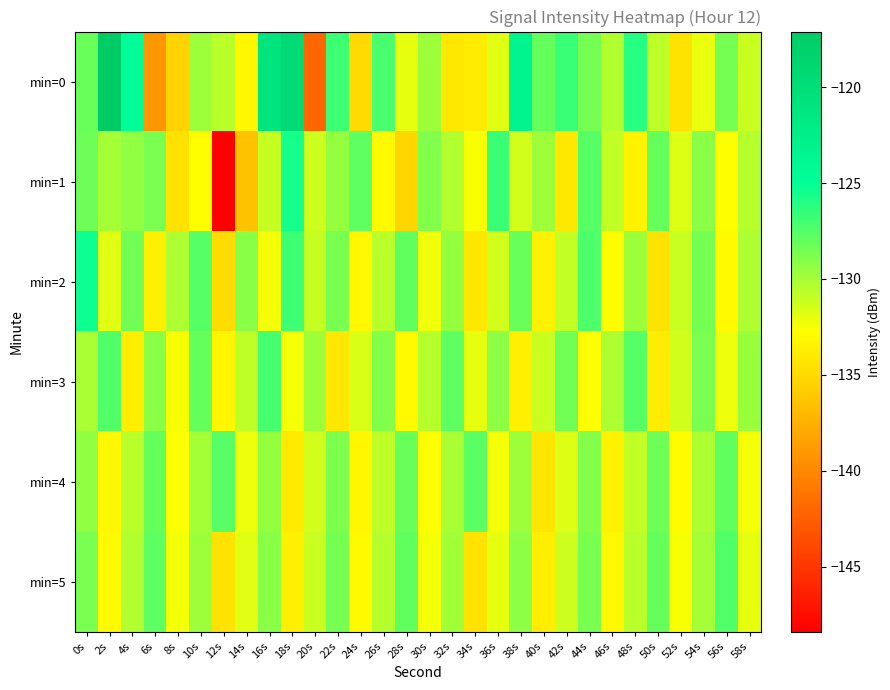

Reading left to right, transcribe all the data shown in this chart.

min=0: 0s=-128.2	2s=-117.1	4s=-124.8	6s=-139.0	8s=-135.3	10s=-129.8	12s=-130.7	14s=-133.3	16s=-120.8	18s=-119.5	20s=-142.2	22s=-126.8	24s=-135.0	26s=-127.2	28s=-131.9	30s=-129.8	32s=-134.2	34s=-134.0	36s=-131.8	38s=-123.6	40s=-128.1	42s=-126.7	44s=-128.5	46s=-130.3	48s=-126.1	50s=-130.7	52s=-134.4	54s=-132.0	56s=-128.5	58s=-131.1
min=1: 0s=-128.3	2s=-130.0	4s=-129.4	6s=-128.6	8s=-134.5	10s=-132.9	12s=-148.4	14s=-136.4	16s=-131.0	18s=-125.6	20s=-131.2	22s=-129.5	24s=-127.8	26s=-133.1	28s=-135.2	30s=-128.9	32s=-130.4	34s=-132.6	36s=-126.7	38s=-131.3	40s=-129.8	42s=-134.2	44s=-127.5	46s=-130.9	48s=-133.4	50s=-128.1	52s=-131.7	54s=-129.2	56s=-132.8	58s=-130.5
min=2: 0s=-125.3	2s=-131.8	4s=-128.4	6s=-133.7	8s=-130.2	10s=-127.6	12s=-134.9	14s=-129.1	16s=-132.5	18s=-126.8	20s=-131.0	22s=-128.7	24s=-133.2	26s=-130.6	28s=-127.9	30s=-132.3	32s=-129.5	34s=-134.1	36s=-131.4	38s=-128.2	40s=-133.6	42s=-130.8	44s=-127.3	46s=-132.9	48s=-129.7	50s=-134.4	52s=-131.1	54s=-128.5	56s=-133.0	58s=-130.3
min=3: 0s=-130.1	2s=-127.4	4s=-133.8	6s=-129.2	8s=-132.6	10s=-128.0	12s=-133.3	14s=-130.7	16s=-127.1	18s=-132.4	20s=-129.8	22s=-134.2	24s=-131.6	26s=-128.9	28s=-133.1	30s=-130.5	32s=-127.8	34s=-132.0	36s=-129.3	38s=-133.7	40s=-131.1	42s=-128.4	44s=-132.8	46s=-130.2	48s=-127.5	50s=-133.9	52s=-131.3	54s=-128.7	56s=-132.2	58s=-129.6
min=4: 0s=-129.4	2s=-133.2	4s=-130.6	6s=-128.1	8s=-132.7	10s=-130.0	12s=-127.6	14s=-132.2	16s=-129.5	18s=-134.0	20s=-131.4	22s=-128.8	24s=-133.3	26s=-130.7	28s=-128.2	30s=-132.8	32s=-130.1	34s=-127.7	36s=-132.4	38s=-129.8	40s=-134.3	42s=-131.7	44s=-129.0	46s=-133.5	48s=-130.9	50s=-128.3	52s=-132.9	54s=-130.3	56s=-127.9	58s=-132.5
min=5: 0s=-128.6	2s=-133.0	4s=-130.4	6s=-127.8	8s=-132.4	10s=-129.8	12s=-134.4	14s=-131.8	16s=-129.2	18s=-133.7	20s=-131.1	22s=-128.5	24s=-133.1	26s=-130.5	28s=-127.9	30s=-132.5	32s=-129.9	34s=-134.5	36s=-131.9	38s=-129.3	40s=-133.8	42s=-131.2	44s=-128.6	46s=-133.2	48s=-130.6	50s=-128.0	52s=-132.6	54s=-130.0	56s=-127.4	58s=-132.0